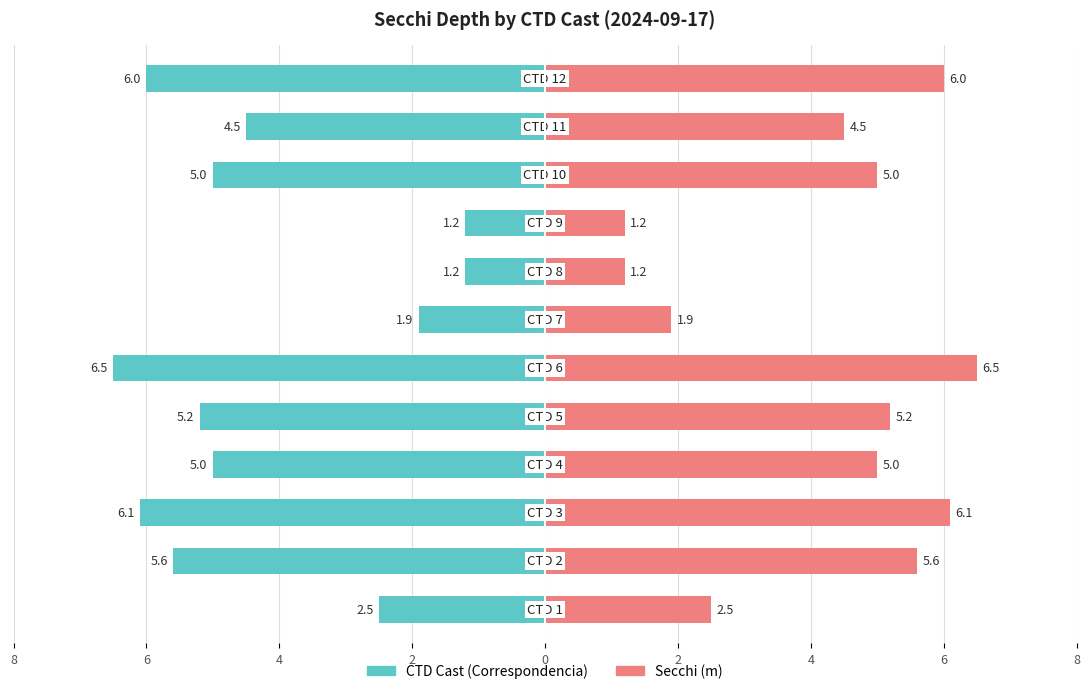

How many bars are there in total?

24